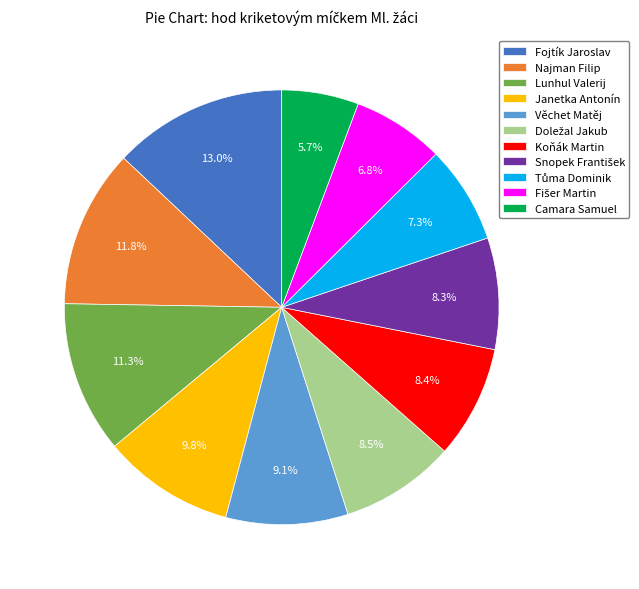

Is there any slice that represents more than half of the pie?

No